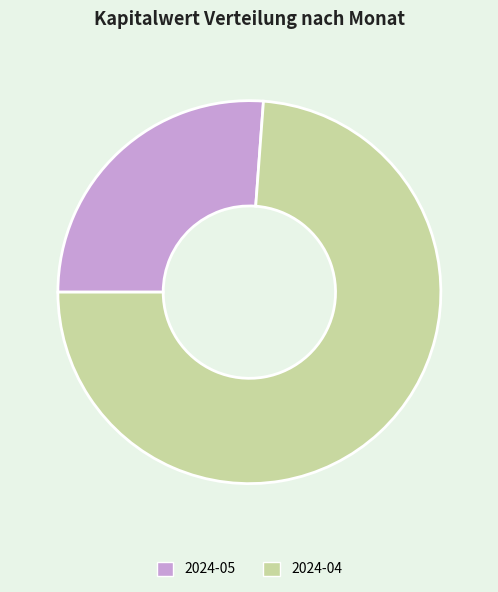

Is there a majority slice in this chart?

Yes